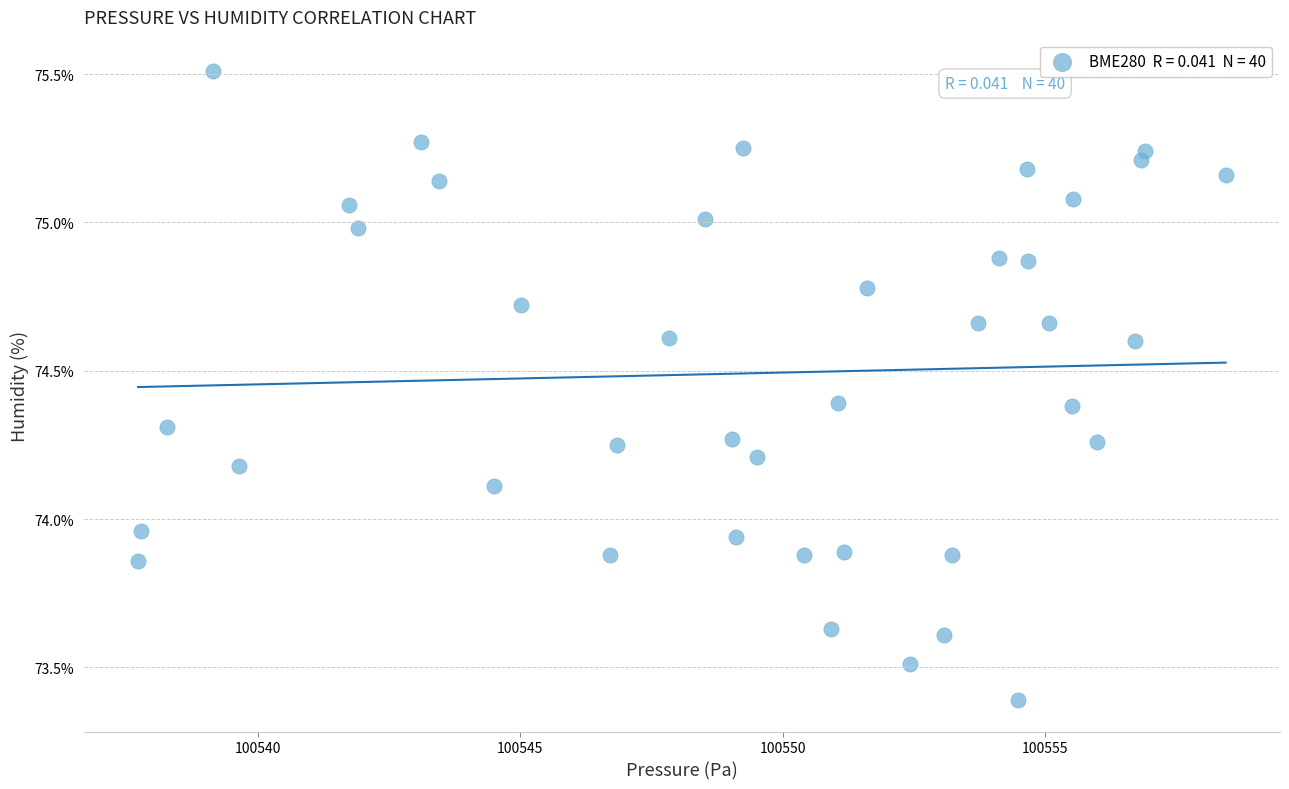

What is the range of Y values (max minus min)?

2.1